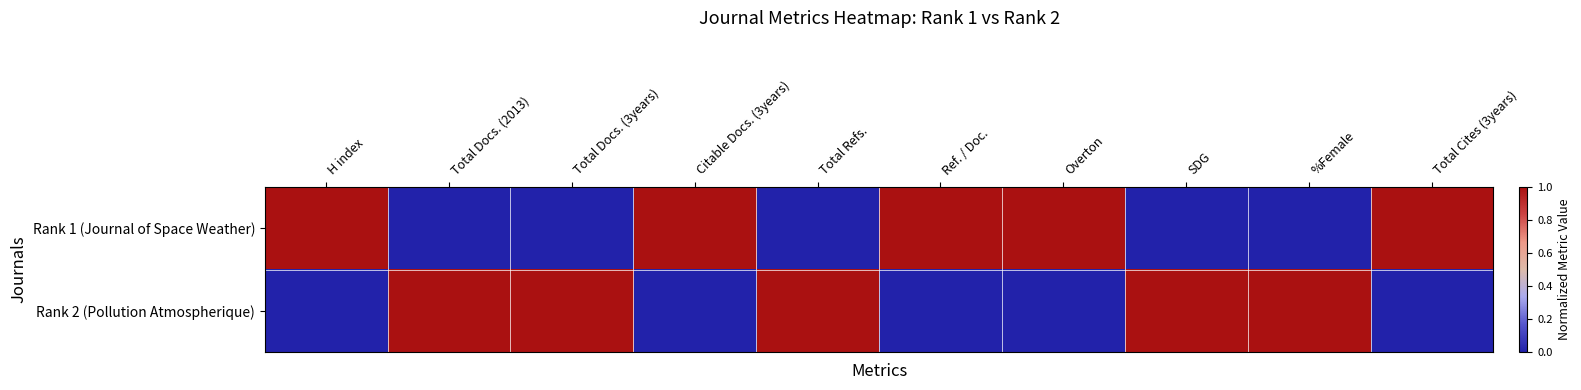

At which category is the sum across all series the highest?

H index